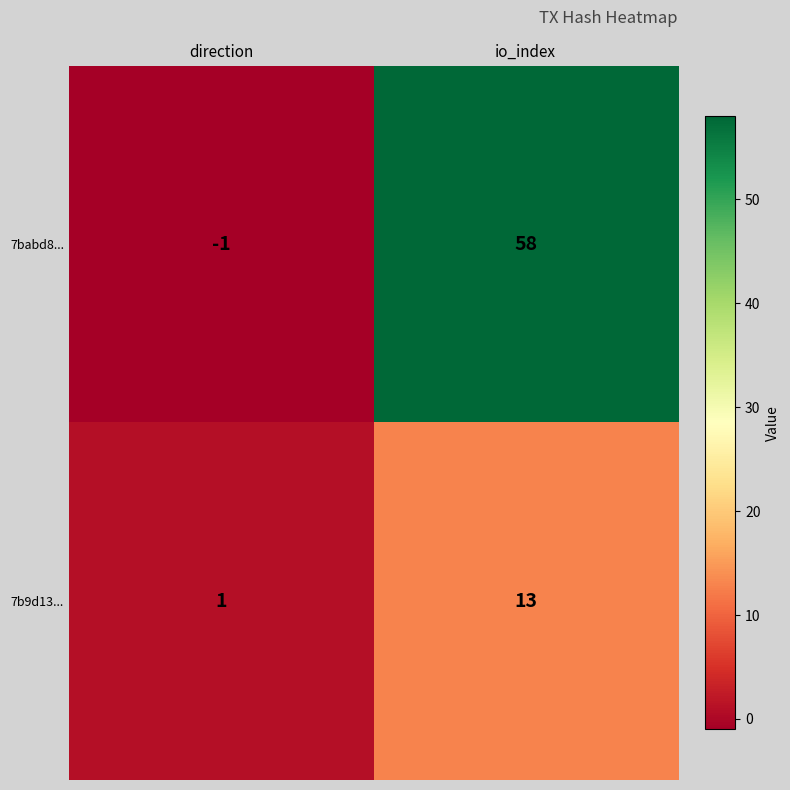

How many categories are shown in the chart?

2